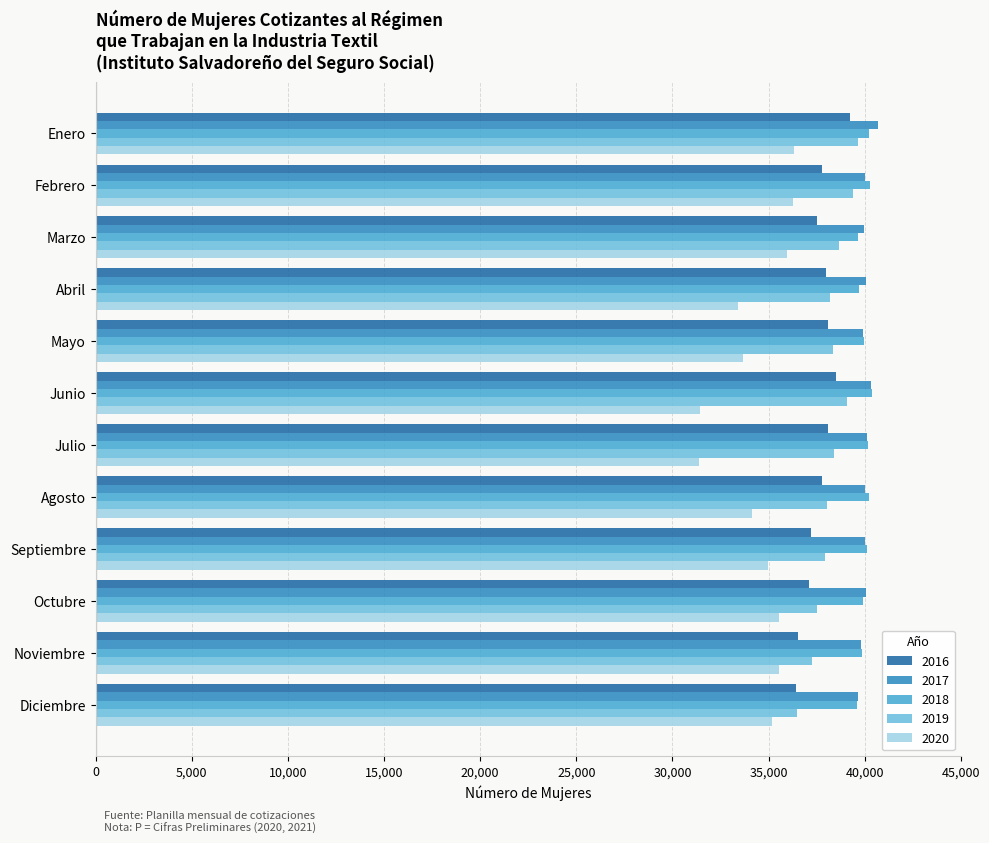

What is the average value of the 2016 series?

37692